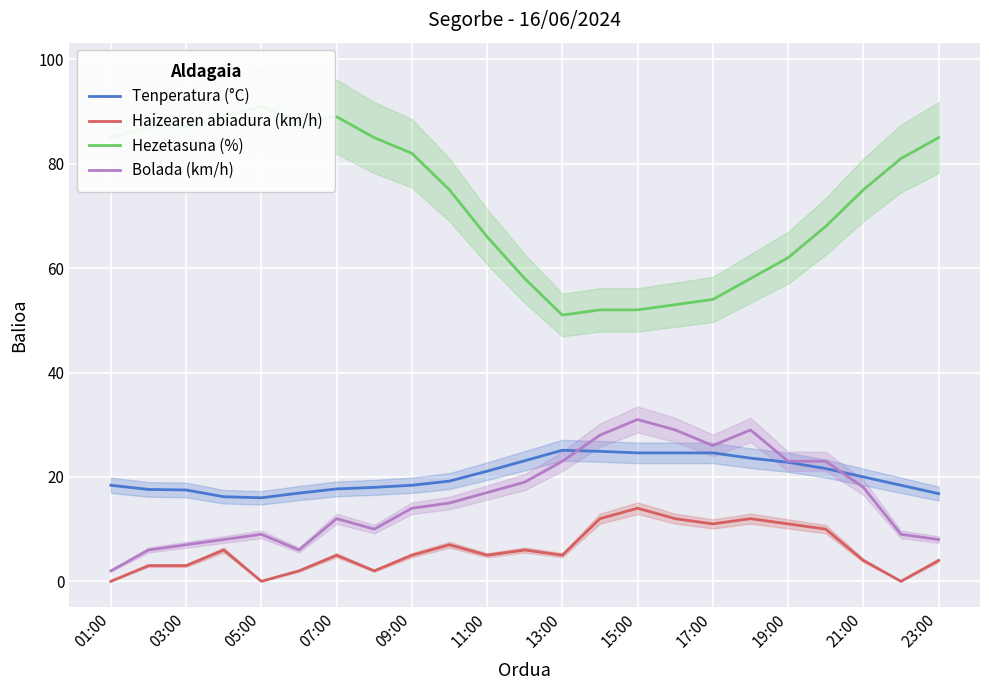

What is the maximum value for Haizearen abiadura (km/h)?

14.0